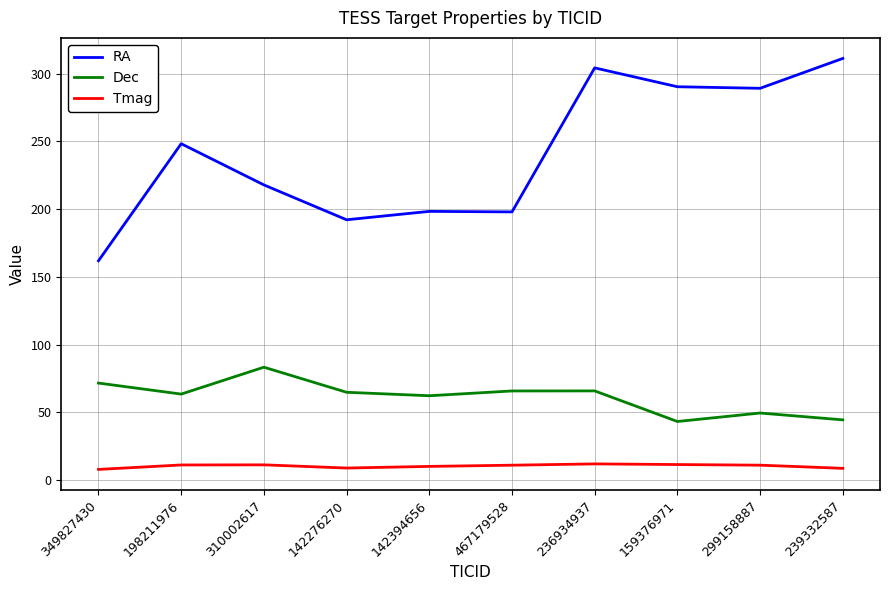

Between 467179528 and 299158887, which series saw the biggest shift?

RA